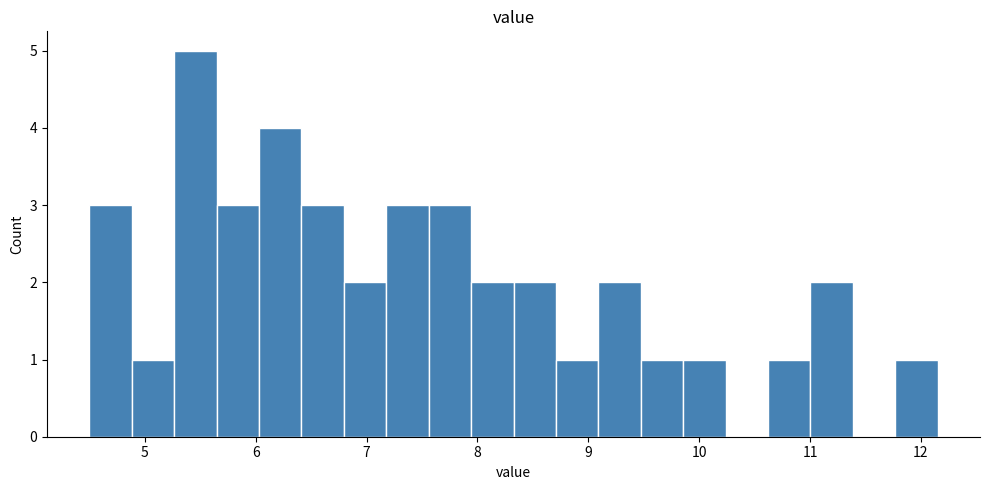

Around what value on the x-axis is the tallest bar? Give the approximate position of its centre, as read against the axis.

5.5